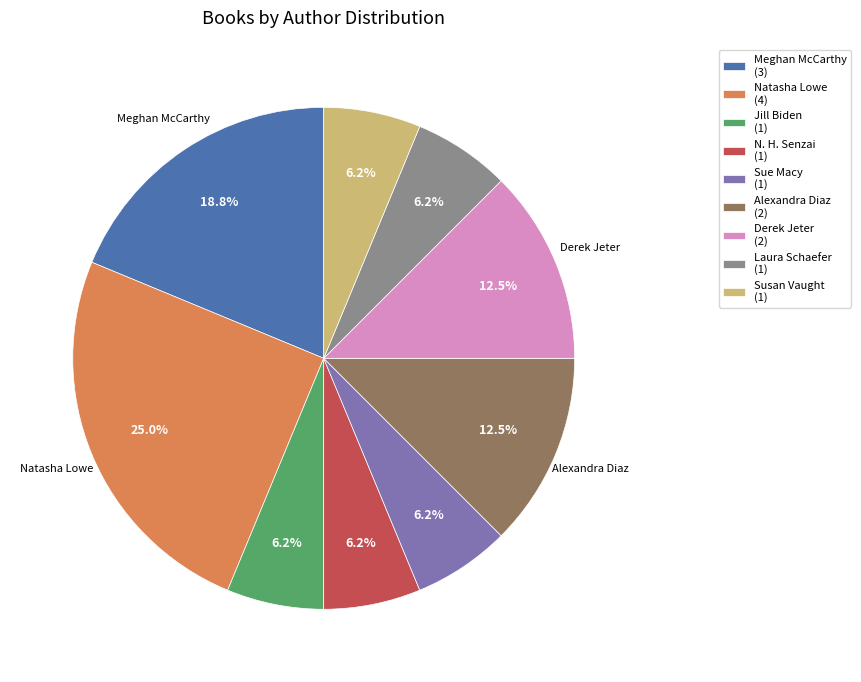

To the nearest percent, what is the average slice percentage?

11%